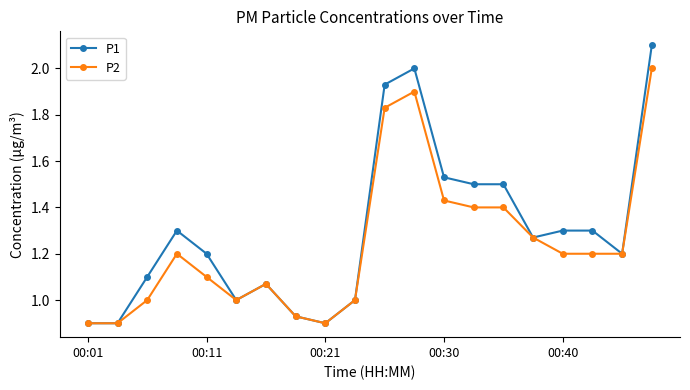

What is the value of the P1 point at the 12th from the left?

2.0